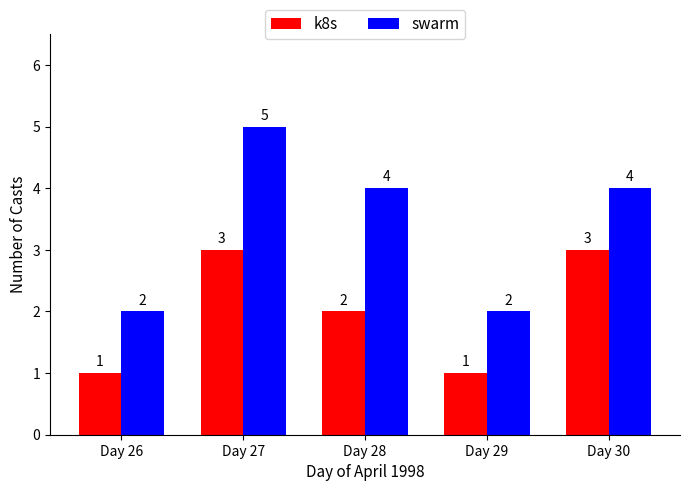

Where does the k8s series first go above 2?

Day 27